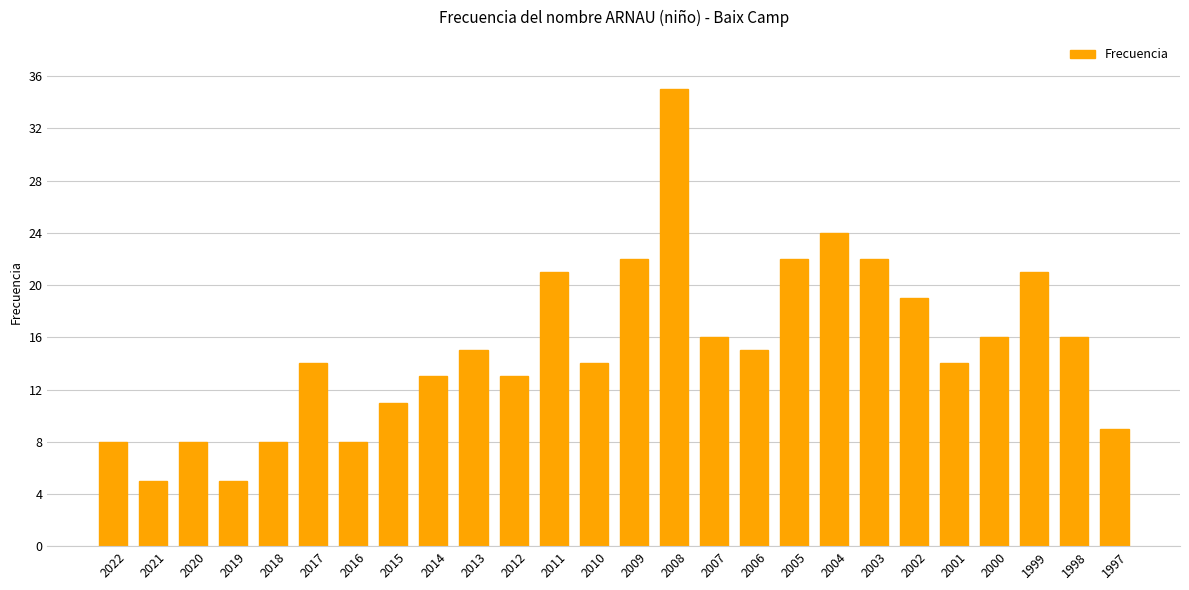

Which category has the highest value across all series?

2008